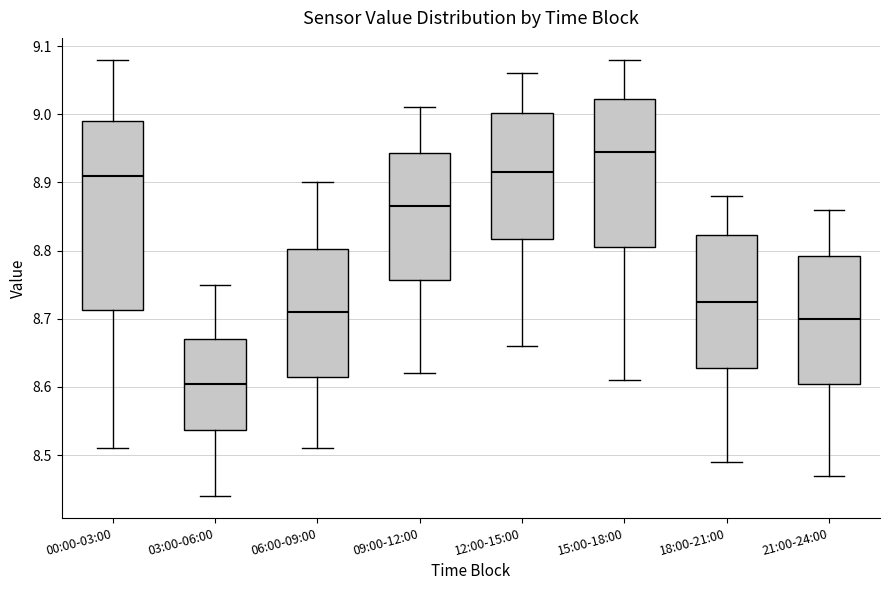

Which box's median line is the highest?

15:00-18:00